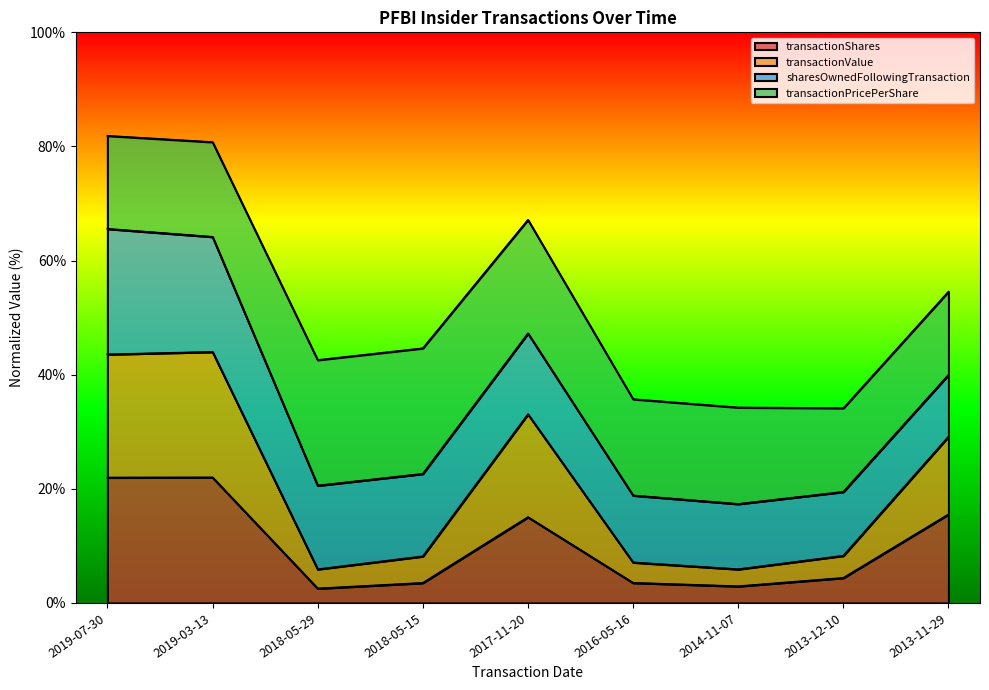

What is the highest value of the transactionShares series?

22.0